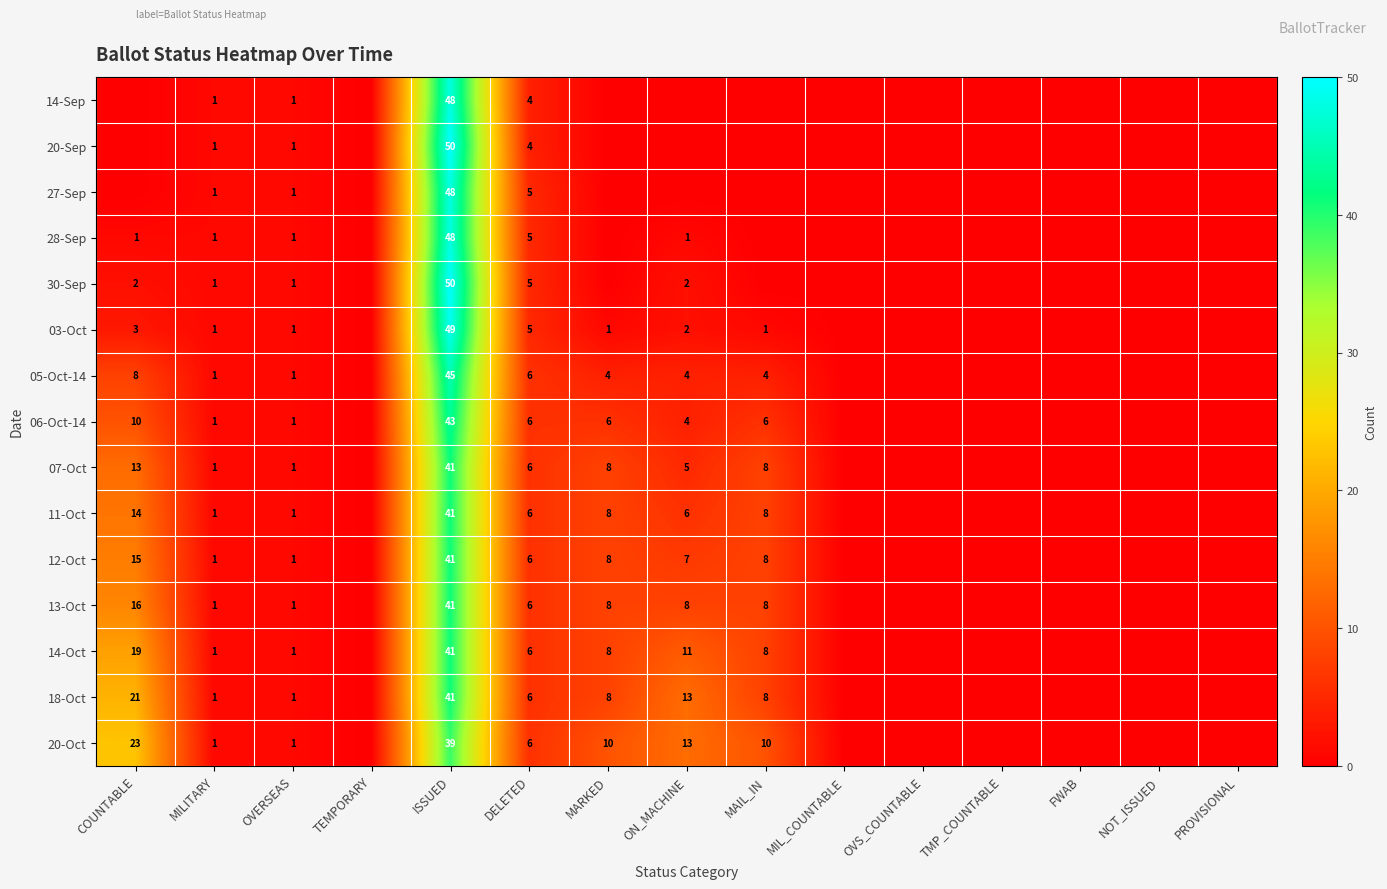

The value of 14-Oct at MILITARY is 1. True or false?

True